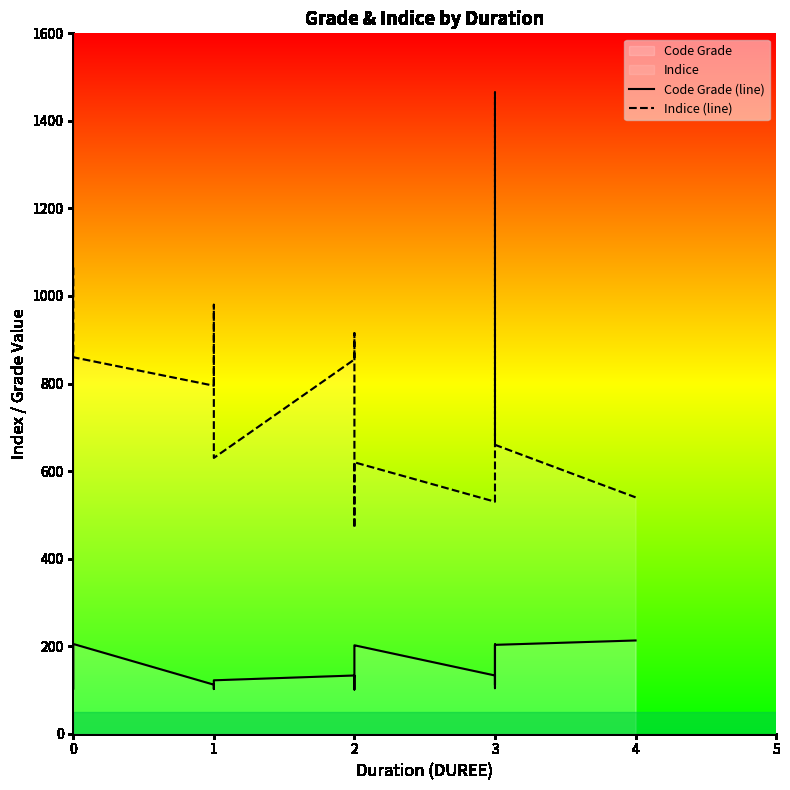

True or false: Indice (line) has a value of 386 at 2.

False